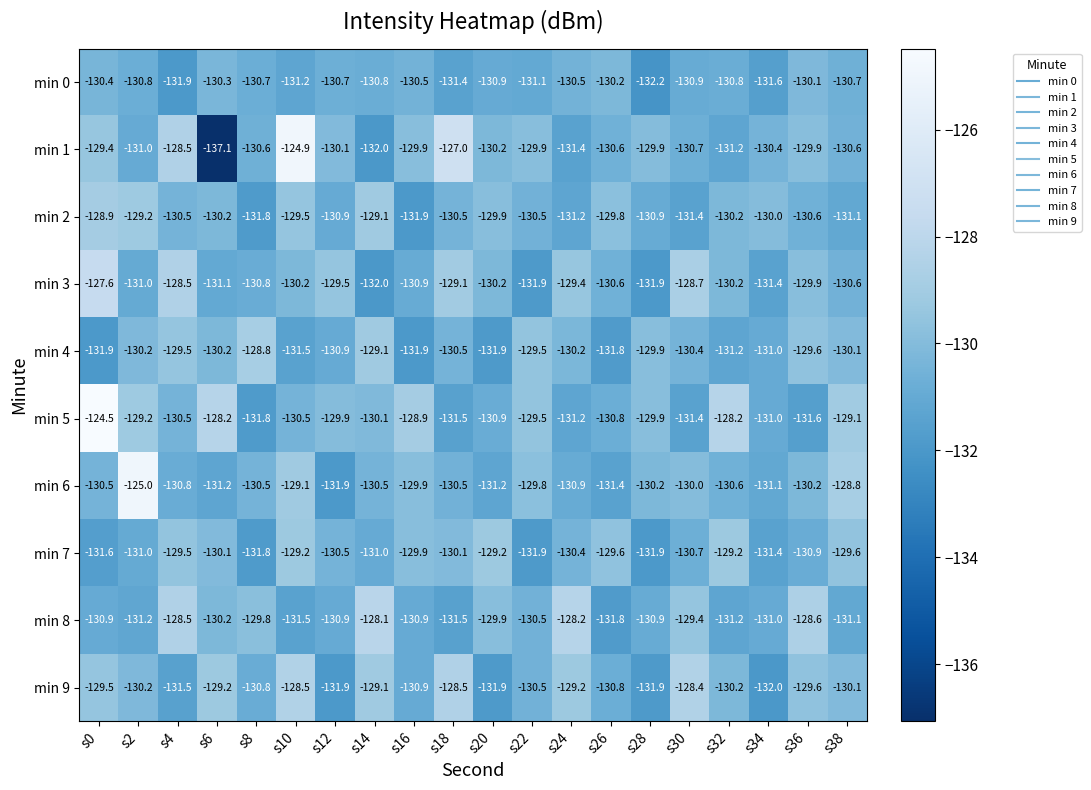

Is it true that min 0 equals -195.2 at s24?

False